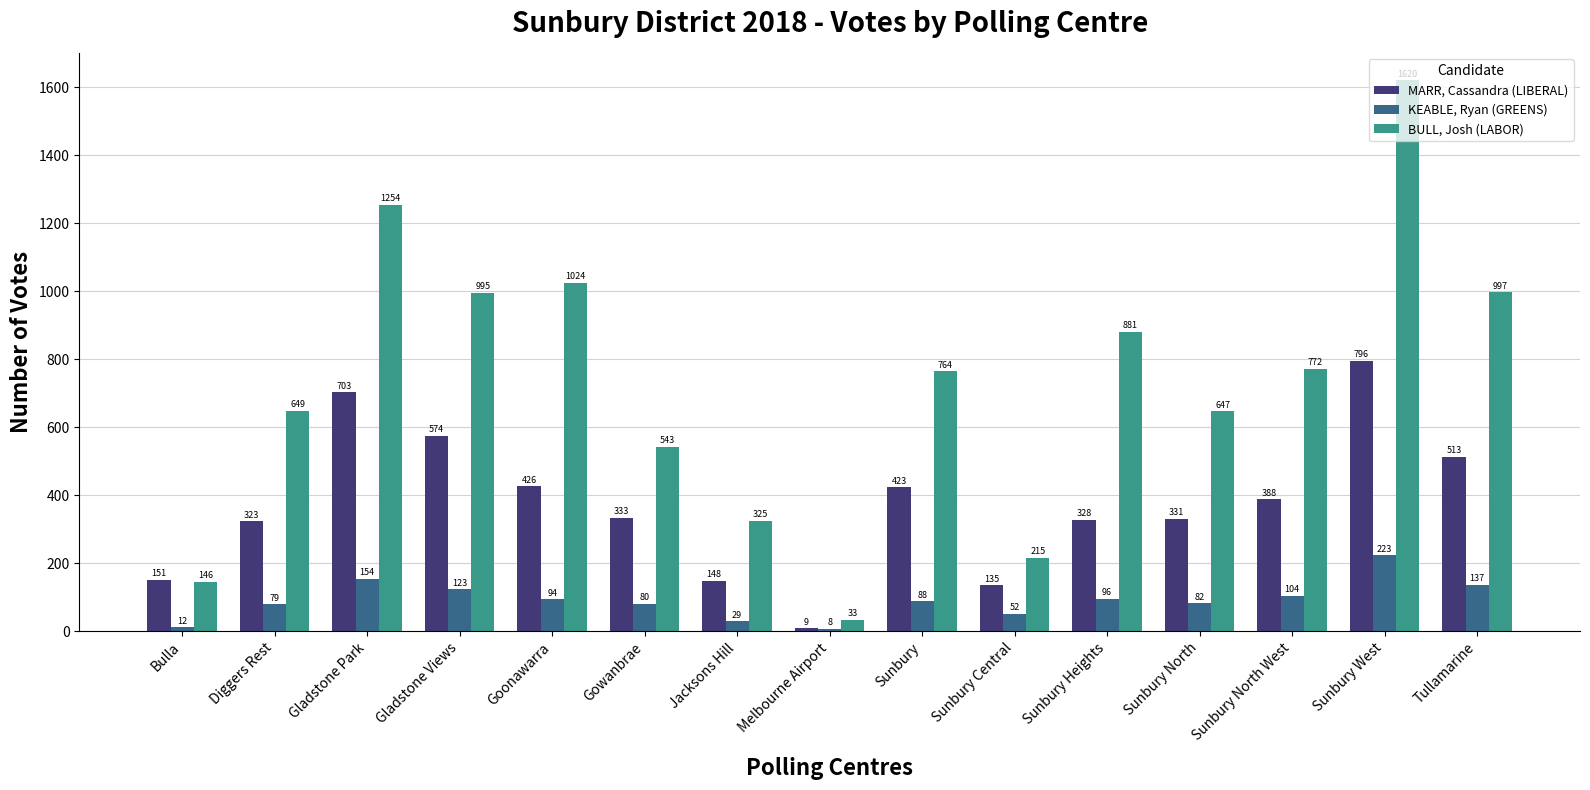

What is the maximum value for KEABLE, Ryan (GREENS)?

223